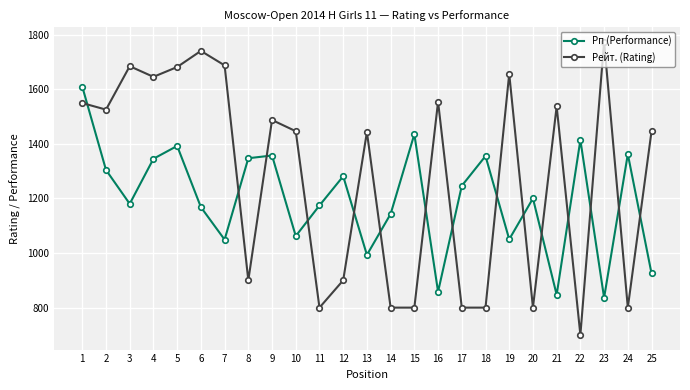

List the series in order of their peak value, lowest first.

Рп (Performance), Рейт. (Rating)